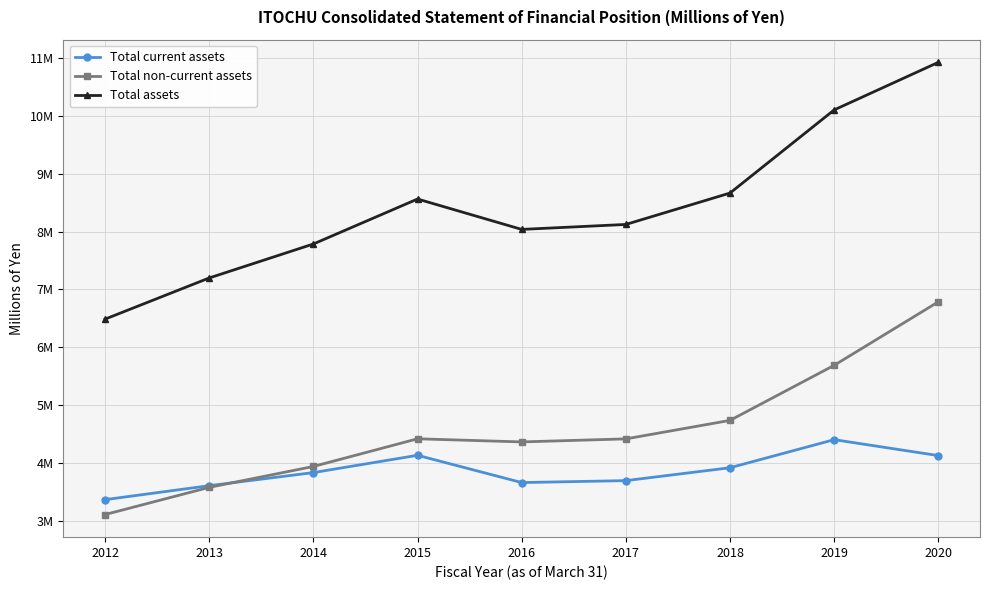

What is the difference between the maximum and minimum values in the Total non-current assets series?

3671079